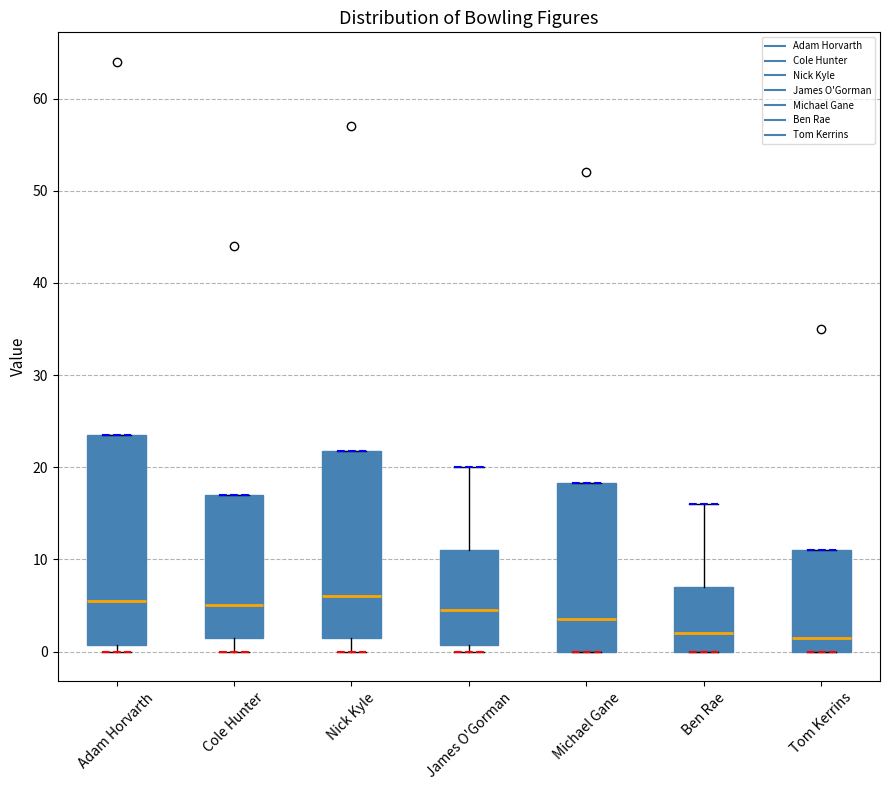

Reading left to right, transcribe this box plot: for each box, give where its median line is, the range the box spans, and where its two whiskers end, as read against the y-axis. The values are not printed on the chart, so give them approximately, as read against the axis.

Adam Horvarth: median 6, box 1 to 24, whiskers 0 to 24
Cole Hunter: median 5, box 2 to 17, whiskers 0 to 17
Nick Kyle: median 6, box 2 to 22, whiskers 0 to 22
James O'Gorman: median 5, box 1 to 11, whiskers 0 to 20
Michael Gane: median 4, box 0 to 18, whiskers 0 to 18
Ben Rae: median 2, box 0 to 7, whiskers 0 to 16
Tom Kerrins: median 2, box 0 to 11, whiskers 0 to 11